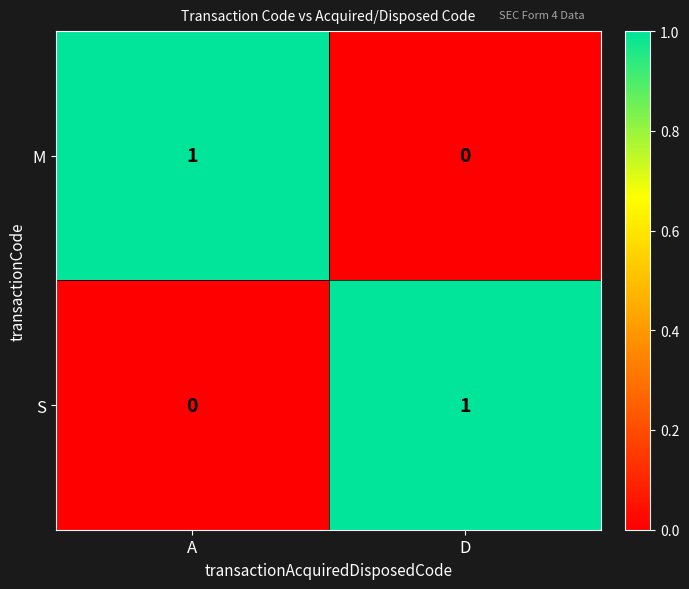

Reading left to right, list all the values displayed in this chart.

M: A=1	D=0
S: A=0	D=1